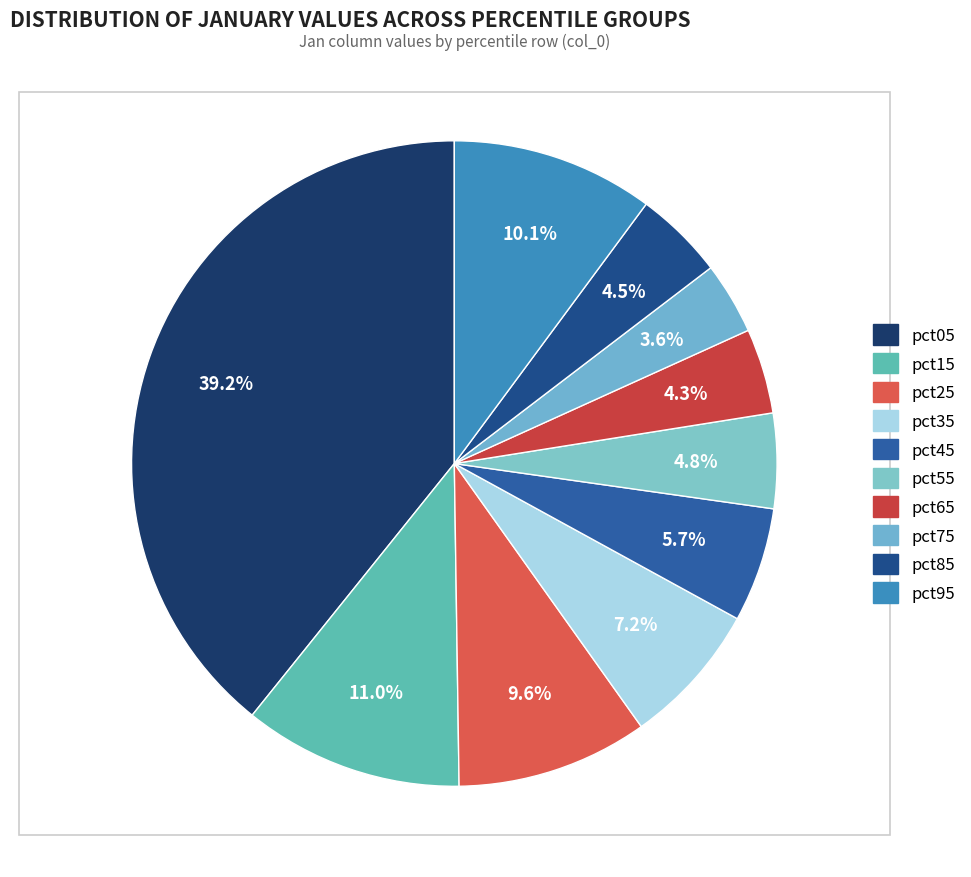

How many slices are in this pie chart?

10